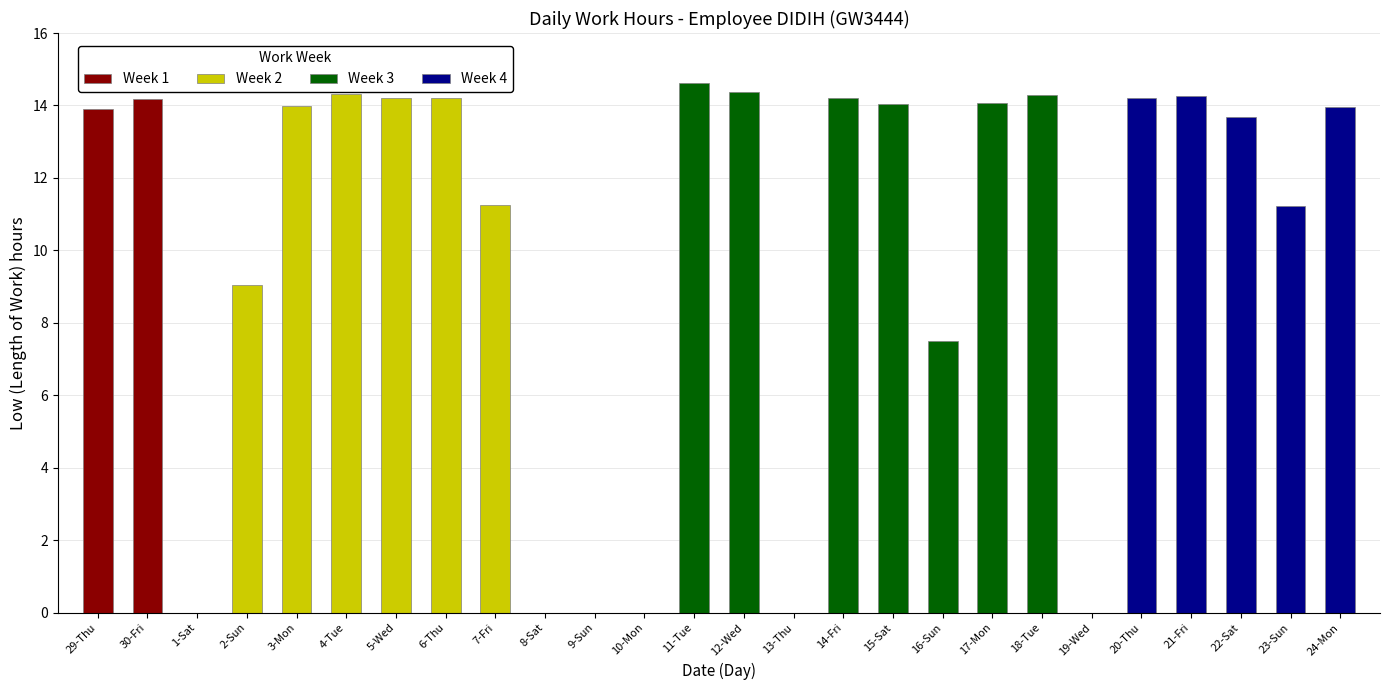

What position from the left is 15-Sat?

17